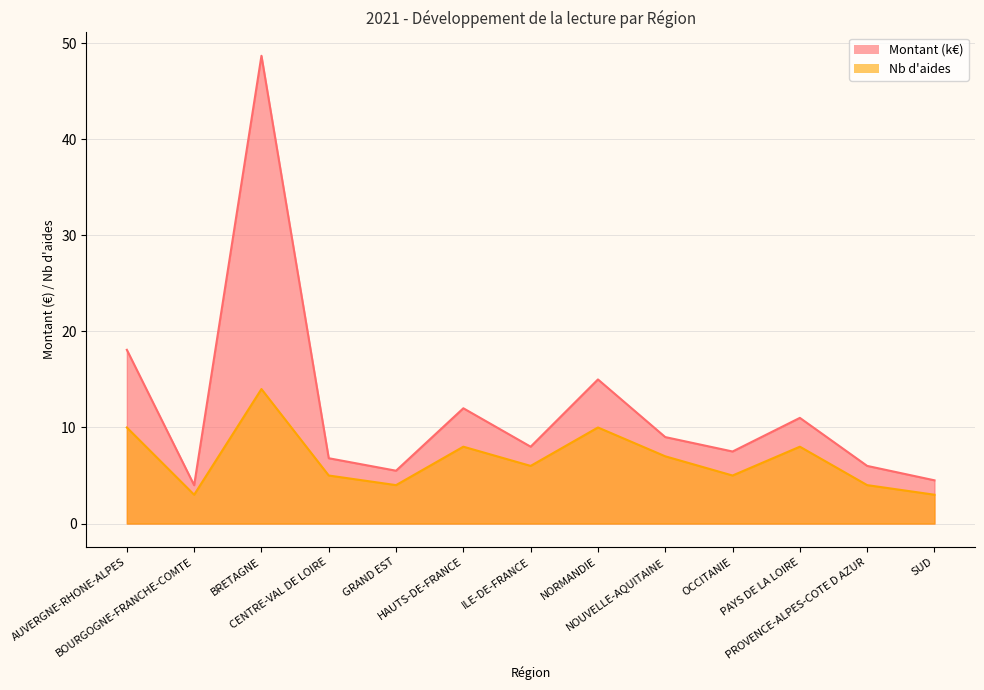

Which series has the largest total across all categories?

Montant